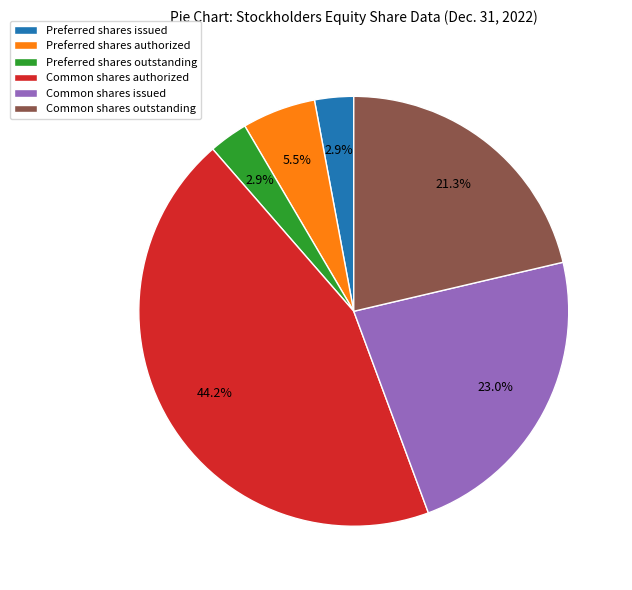

Combined, do Common shares issued and Preferred shares authorized account for over 50%?

No